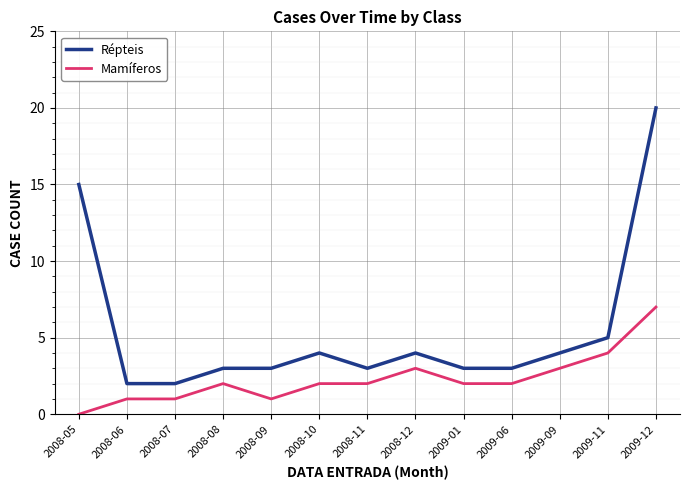

At which label is Répteis closest to 11?

2008-05